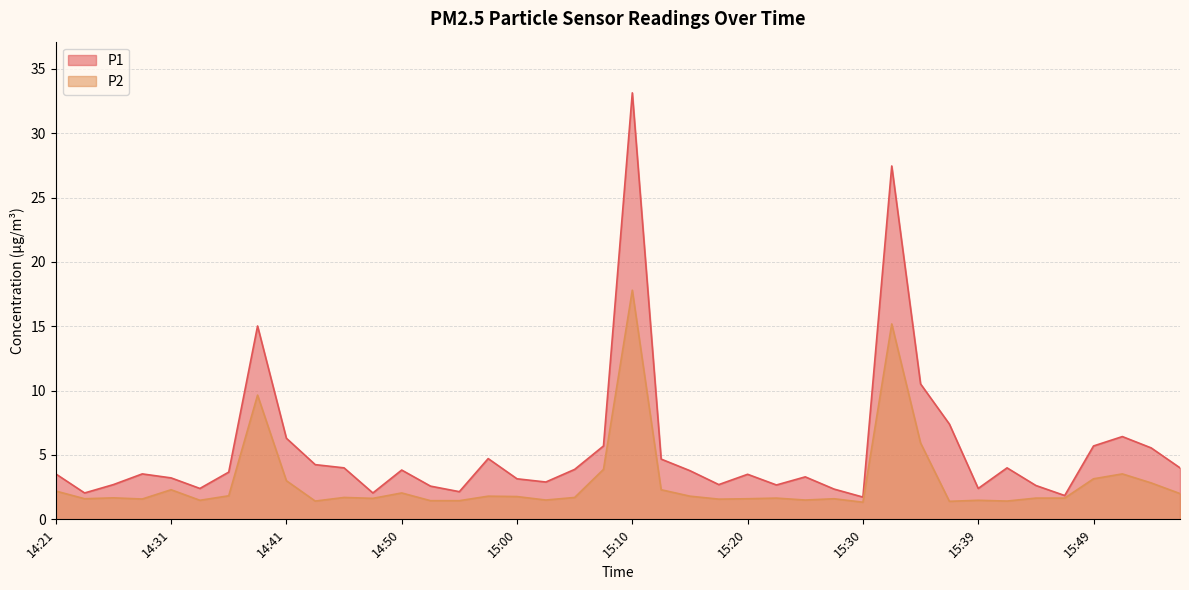

Reading right to left, extract all data points from this chart.

P1: 4.0	5.5	6.4	5.7	1.9	2.6	4.0	2.4	7.4	10.5	27.4	1.7	2.4	3.3	2.7	3.5	2.7	3.8	4.7	33.1	5.7	3.9	2.9	3.1	4.7	2.1	2.6	3.8	2.0	4.0	4.2	6.3	15.0	3.7	2.4	3.2	3.5	2.7	2.0	3.5
P2: 2.0	2.8	3.5	3.1	1.6	1.6	1.4	1.5	1.4	5.9	15.2	1.3	1.6	1.5	1.6	1.6	1.6	1.8	2.3	17.8	3.9	1.7	1.5	1.8	1.8	1.4	1.4	2.0	1.6	1.7	1.4	3.0	9.7	1.8	1.5	2.3	1.6	1.7	1.6	2.2